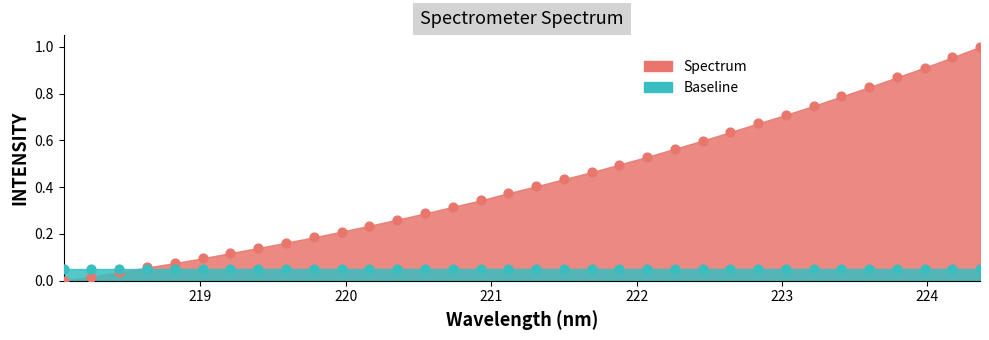

Which series contains the highest Y value?

Spectrum